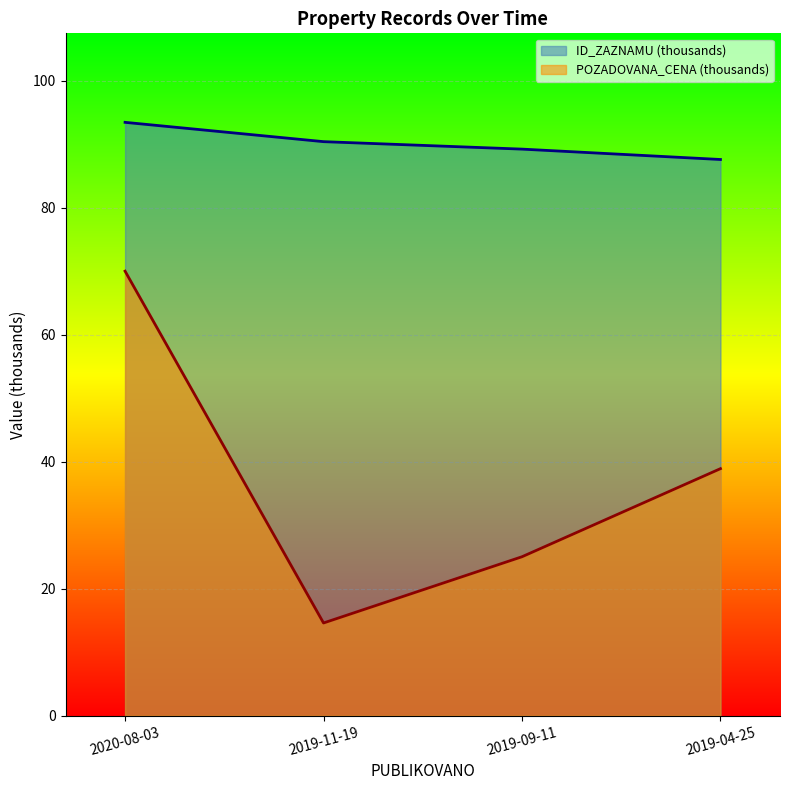

Count the number of data series in this chart.

2